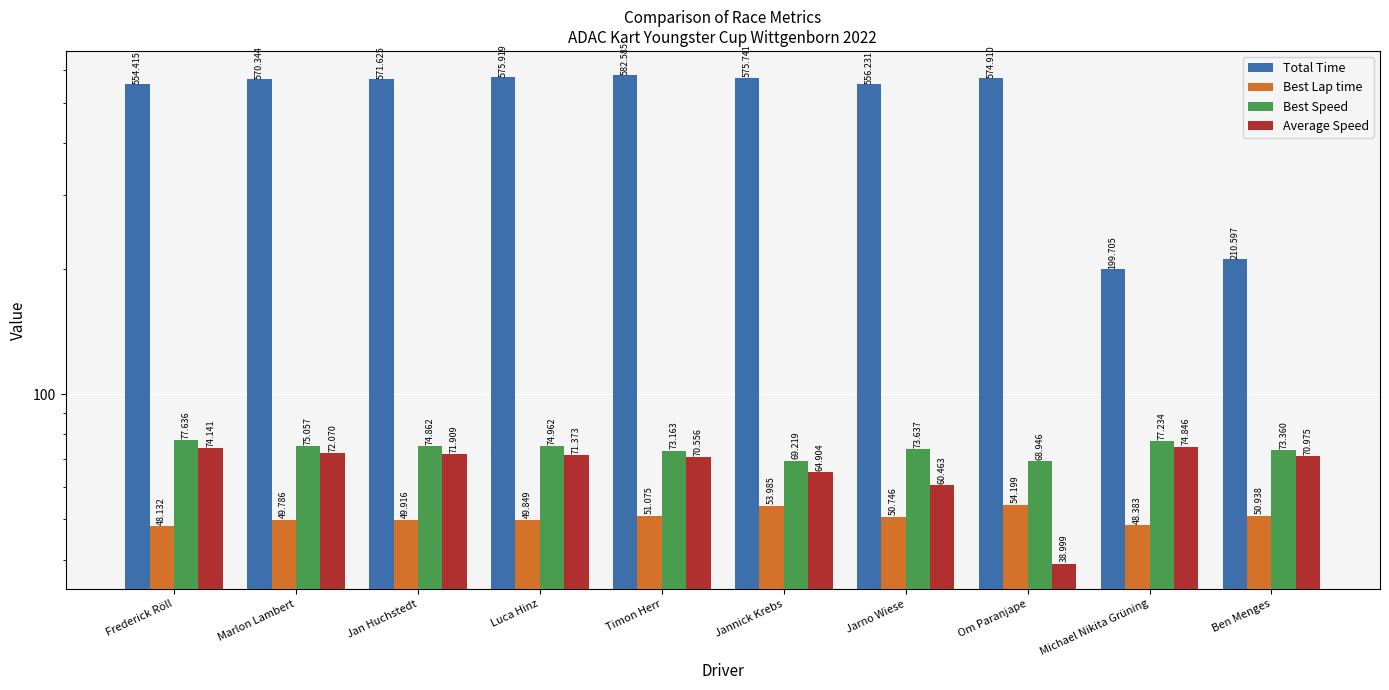

What is the maximum value shown in the chart?

582.6